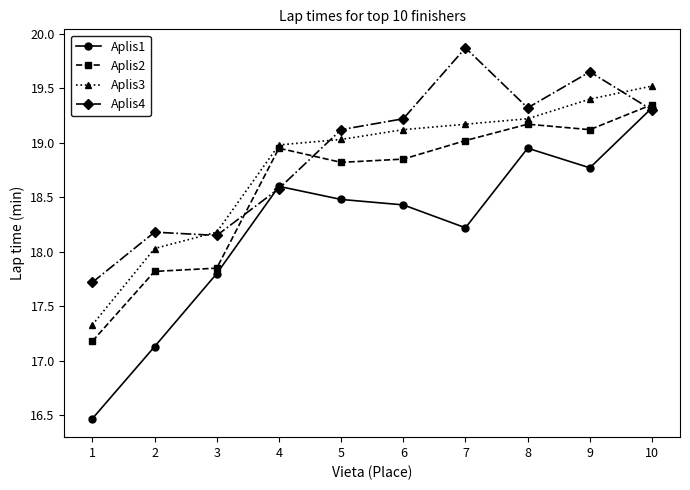

Which series has the largest range (max minus min)?

Aplis1